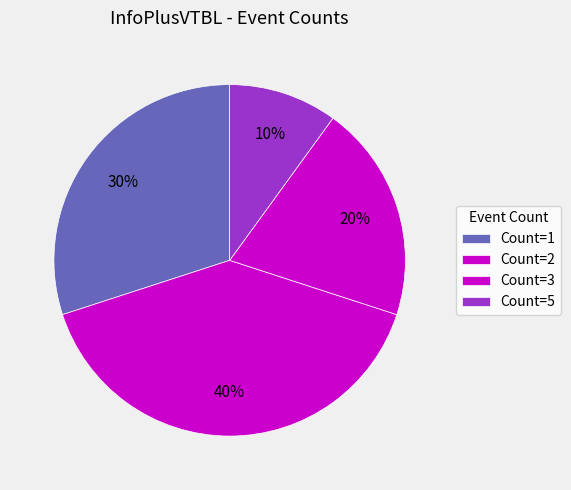

How many slices are in this pie chart?

4